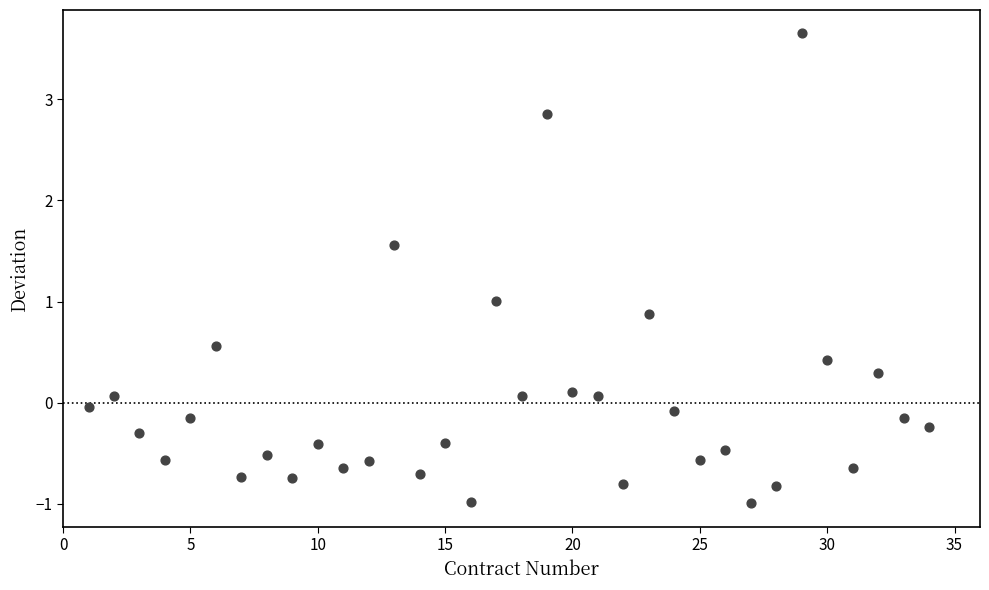

What is the range of Y values (max minus min)?

4.6